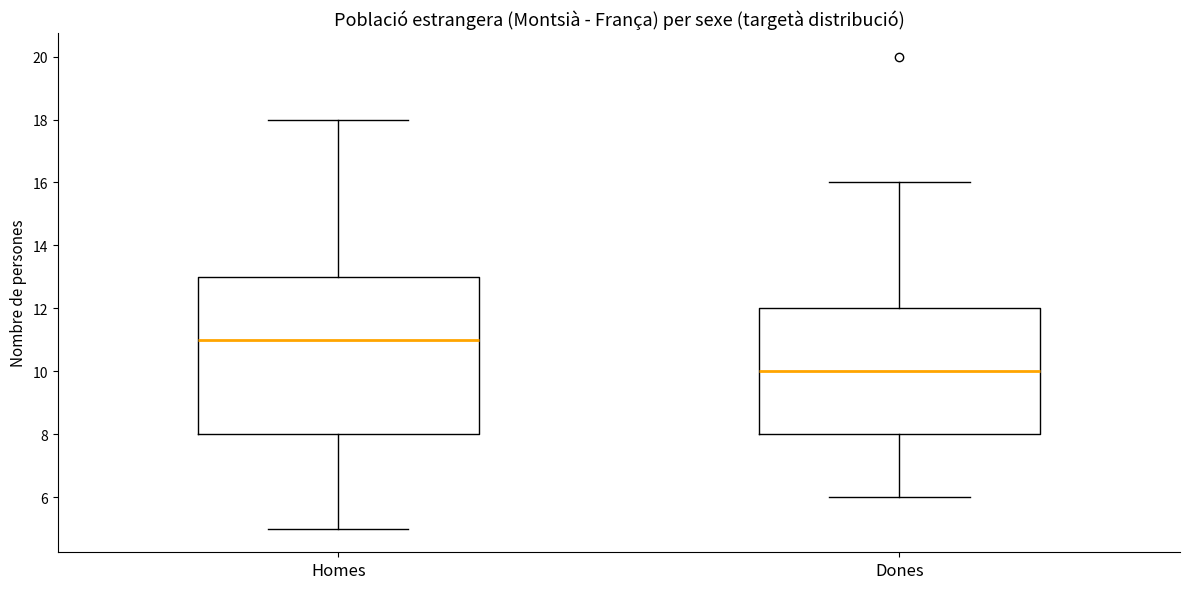

Which box has the highest median line?

Homes